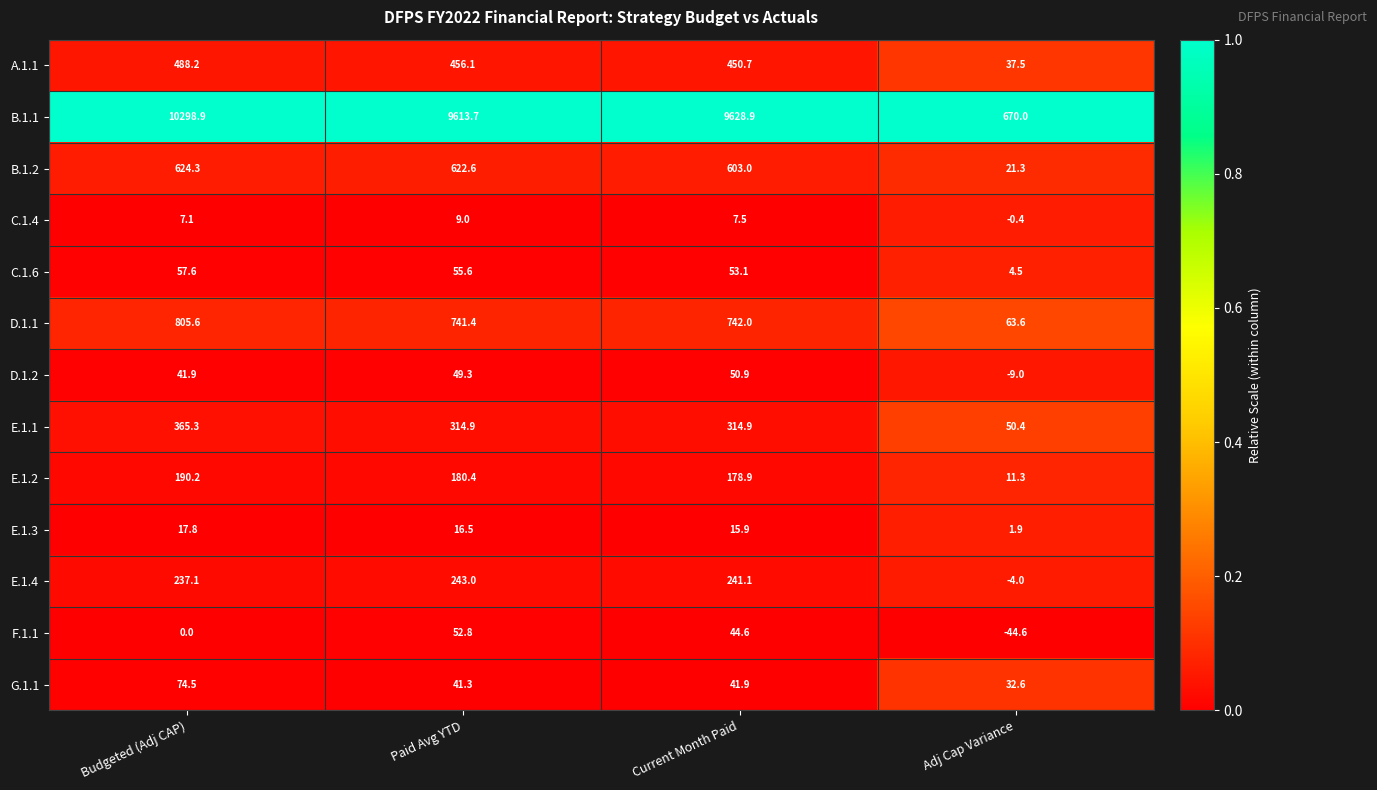

What is the highest value of the D.1.2 series?

50.9